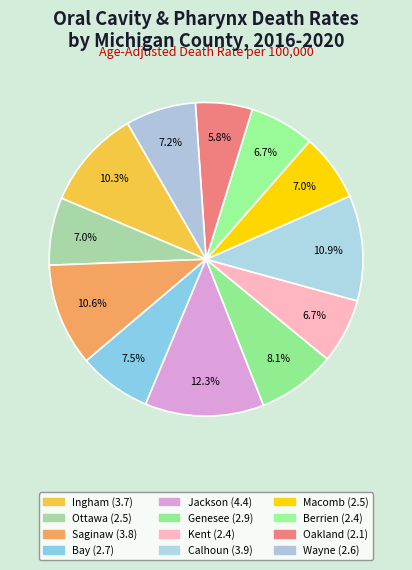

Combined, do Oakland and Kent account for over 50%?

No